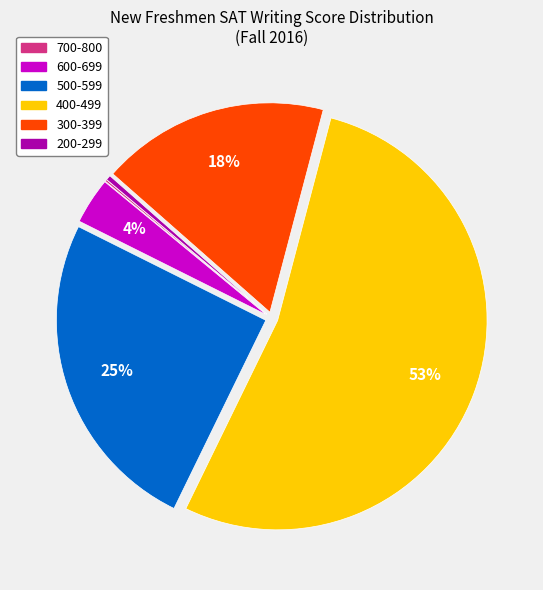

Do 400-499 and 600-699 together represent more than half of the pie?

Yes